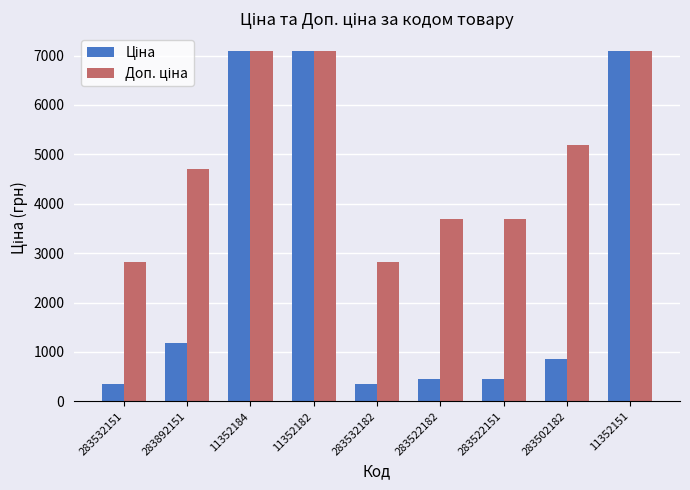

What is the spread (max minus min) of values at 283892151?

3524.1